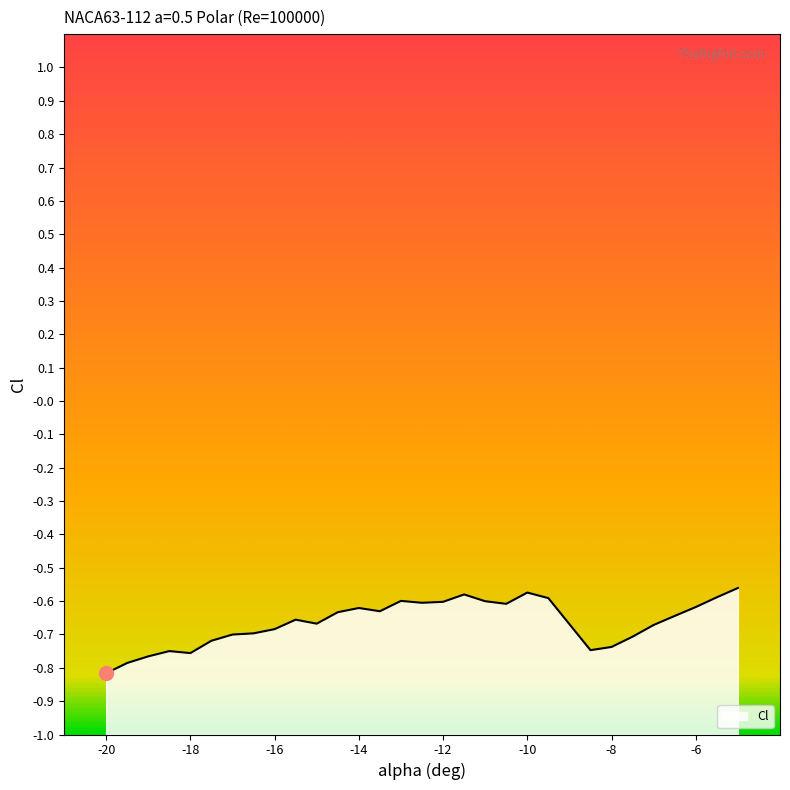

What is the change in value from -20 to -8?

+0.1